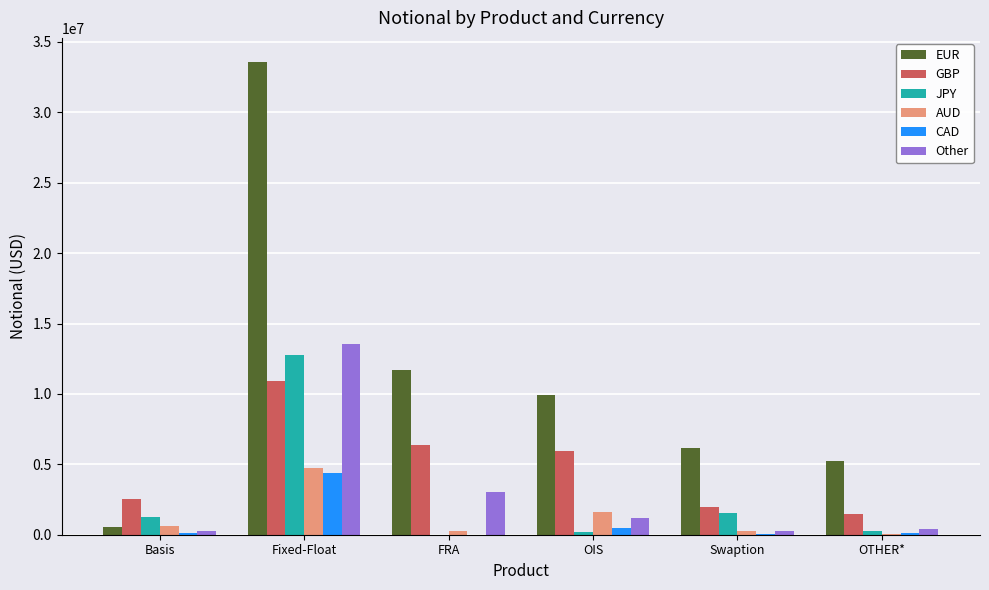

How many data points does each series have?

6